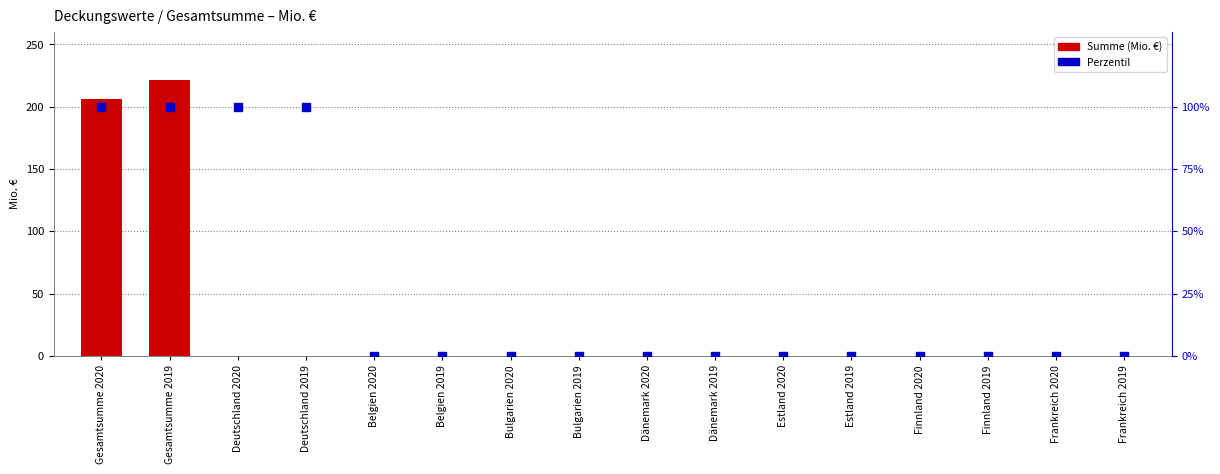

Is the value of Perzentil at Bulgarien 2019 greater than the value of Summe (Mio. €) at Deutschland 2019?

No